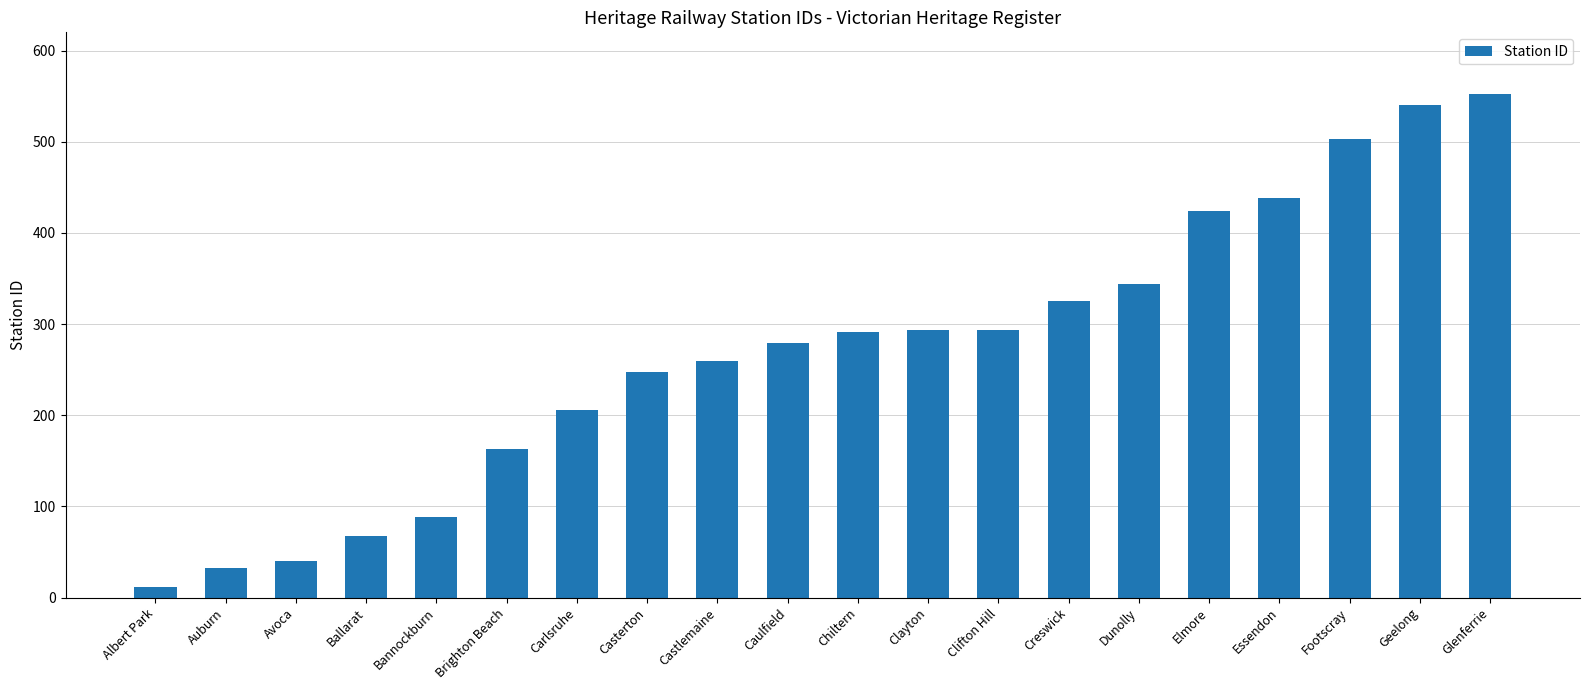

What is the ratio of the value at Geelong to the value at Avoca?

13.5